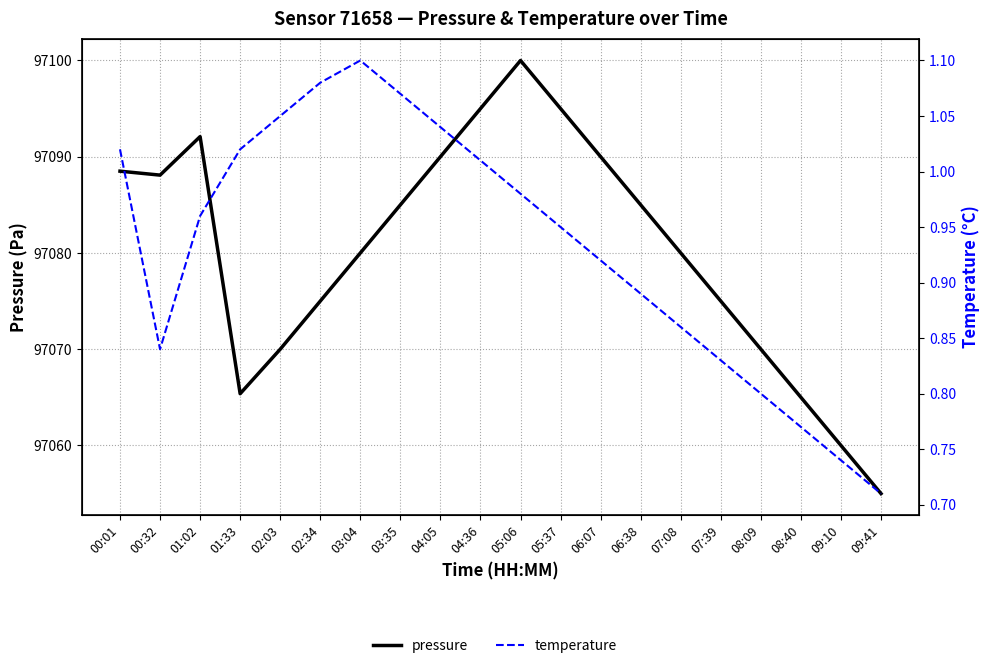

What is the difference between the second highest and second lowest values in the temperature series?

0.3